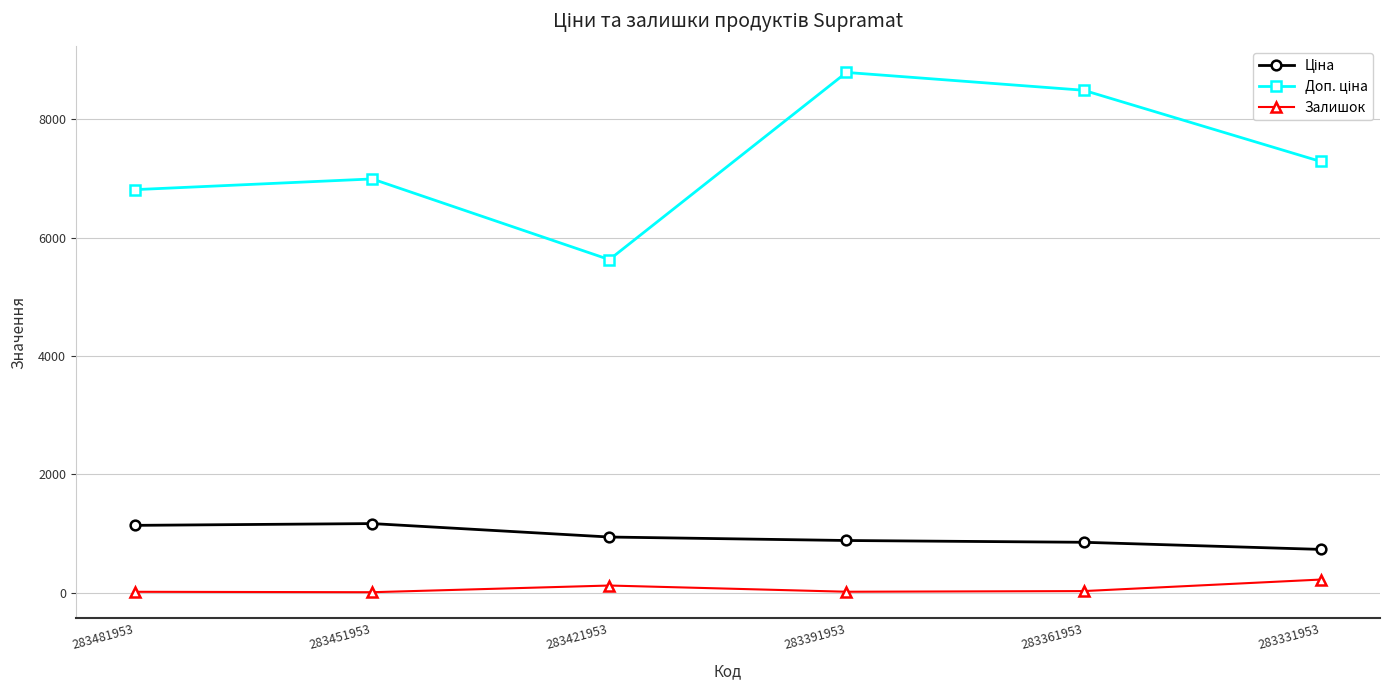

What is the spread (max minus min) of values at 283331953?

7069.6